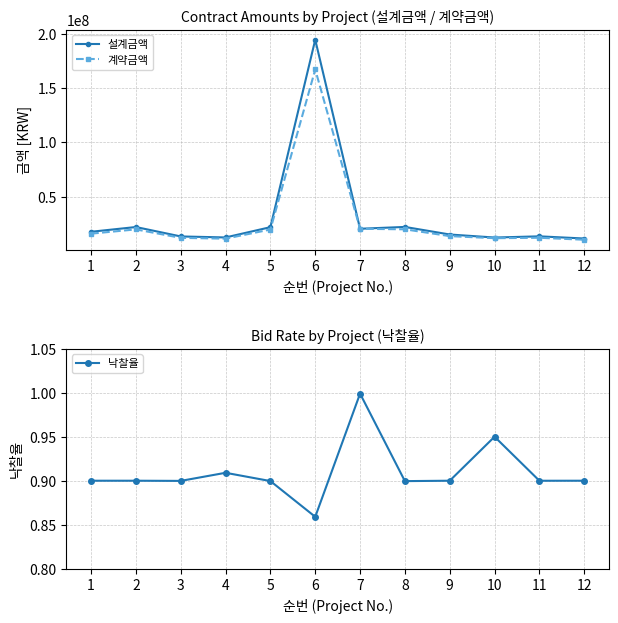

What is the sum of all 낙찰율 values?

10.9